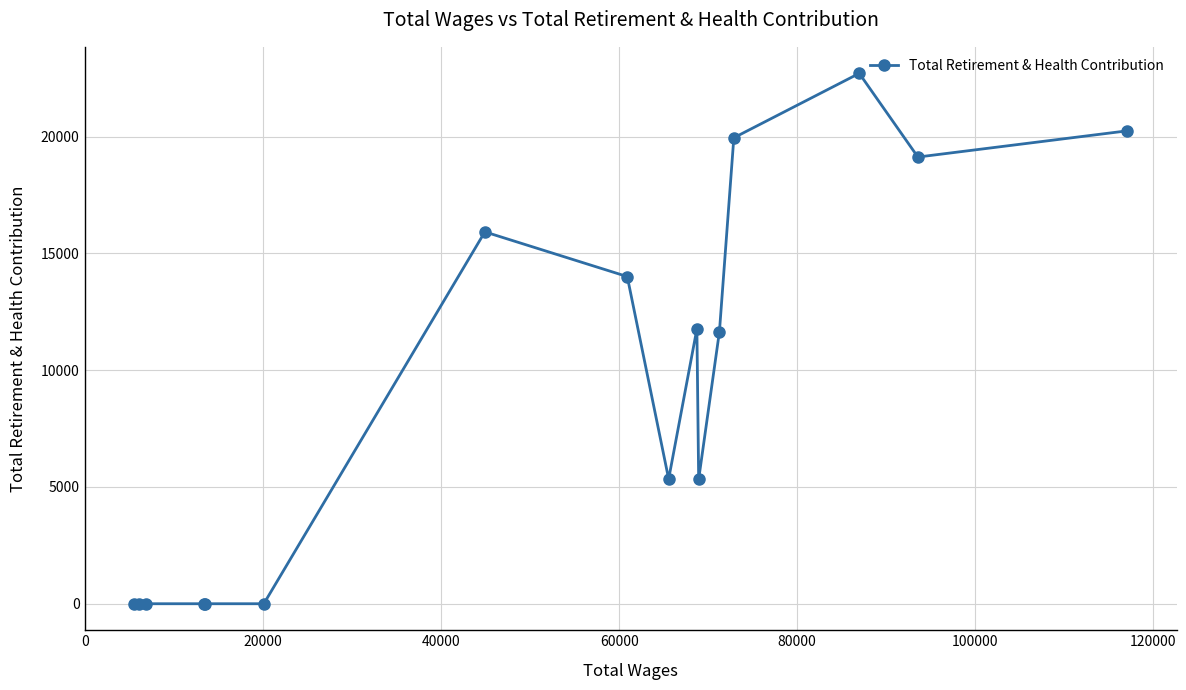

What is the maximum value shown in the chart?

22714